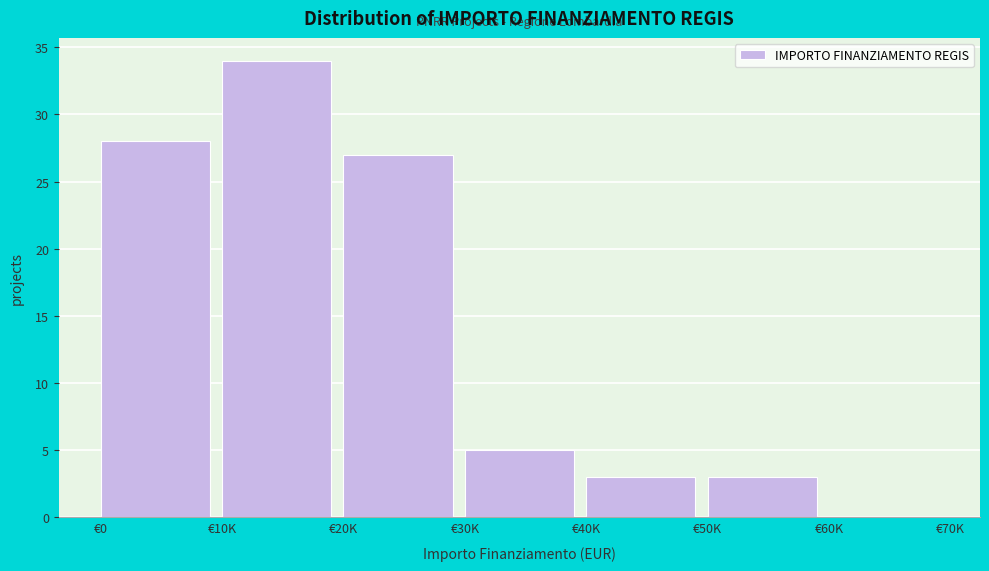

Reading left to right, extract all data points from this chart.

€0=28	€10K=34	€20K=27	€30K=5	€40K=3	€50K=3	€60K=0